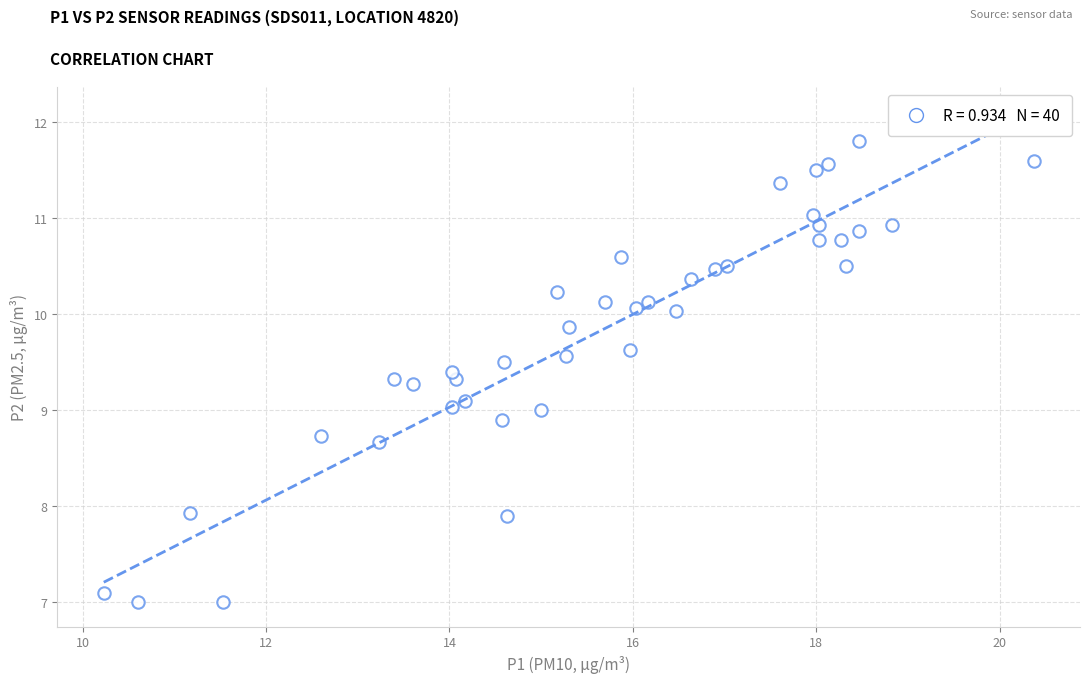

What is the range of Y values (max minus min)?

4.8